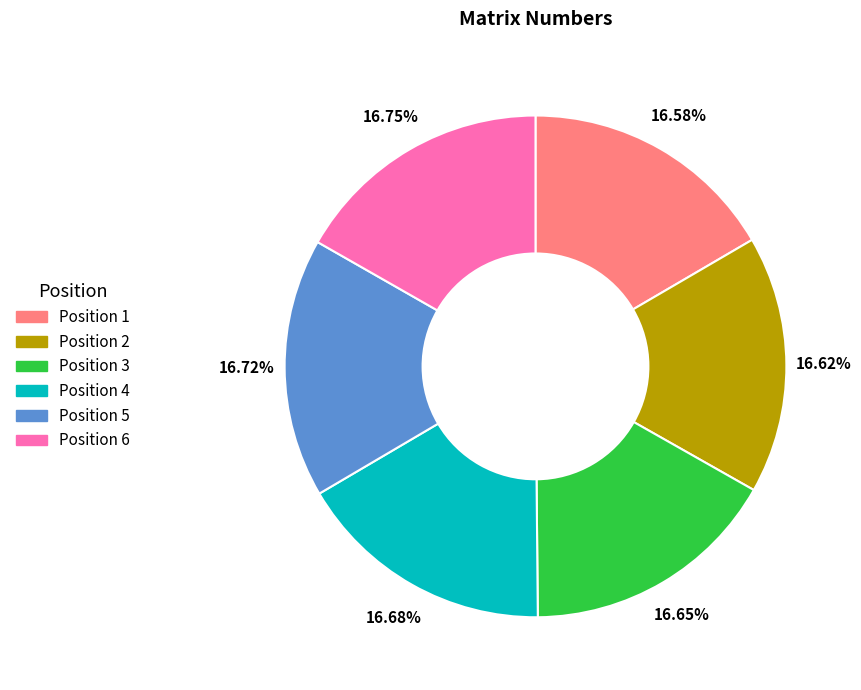

Approximately how many times larger is the value at Position 6 compared to Position 5?

1.0